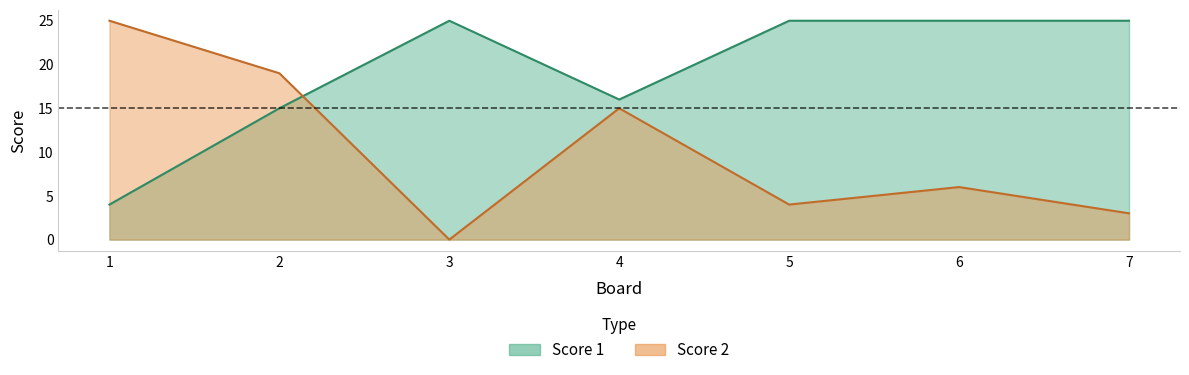

True or false: Score 2 has more than 0 points higher than both neighbors.

True